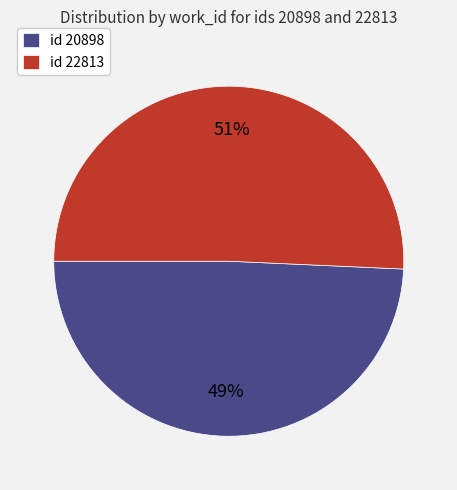

The id 22813 slice represents 51% of the pie. True or false?

True